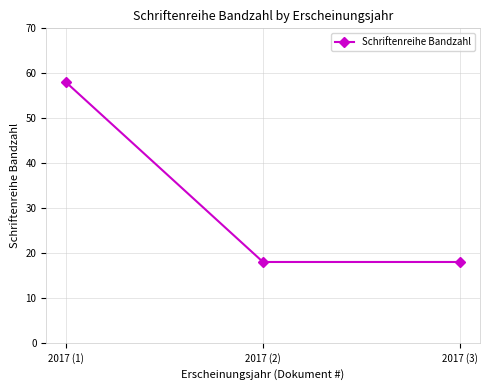

Reading left to right, extract all data points from this chart.

2017 (1)=58	2017 (2)=18	2017 (3)=18